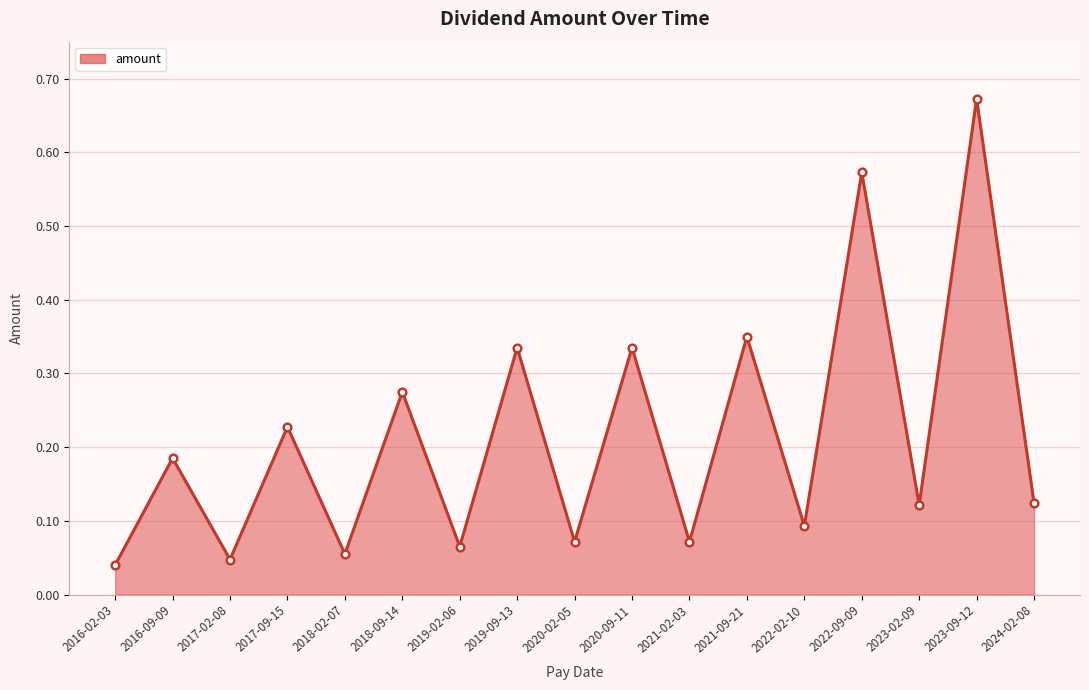

Between 2021-02-03 and 2020-09-11, which is larger?

2020-09-11